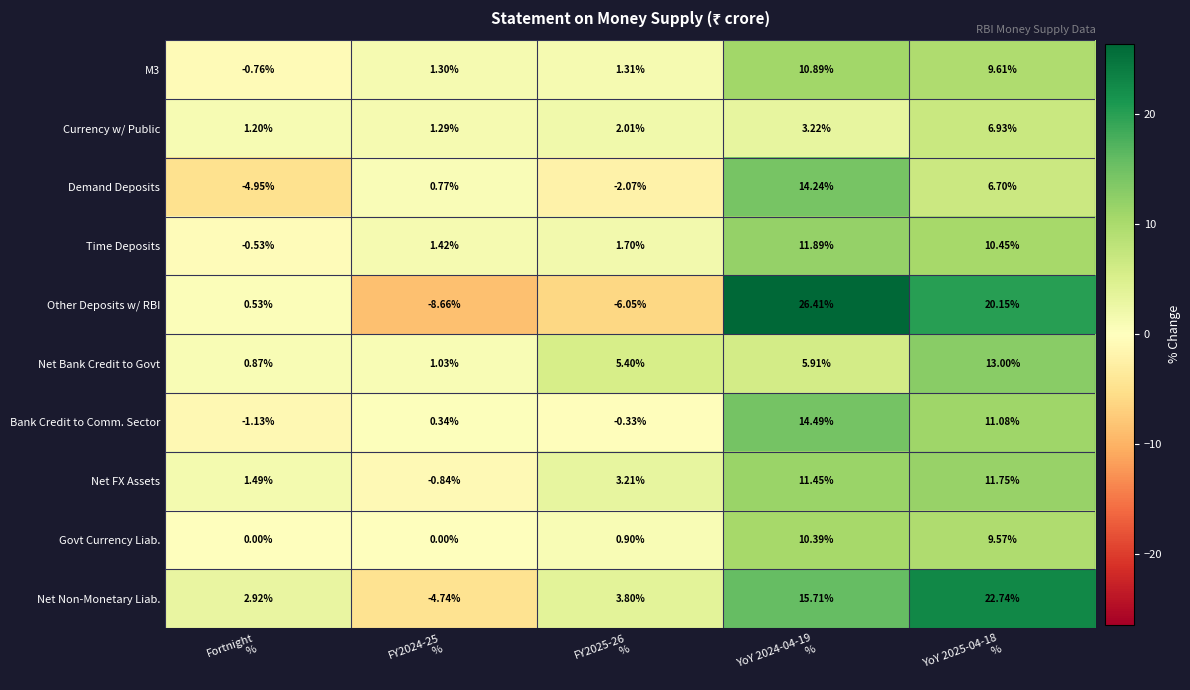

Which series has the widest spread of values?

Other Deposits w/ RBI